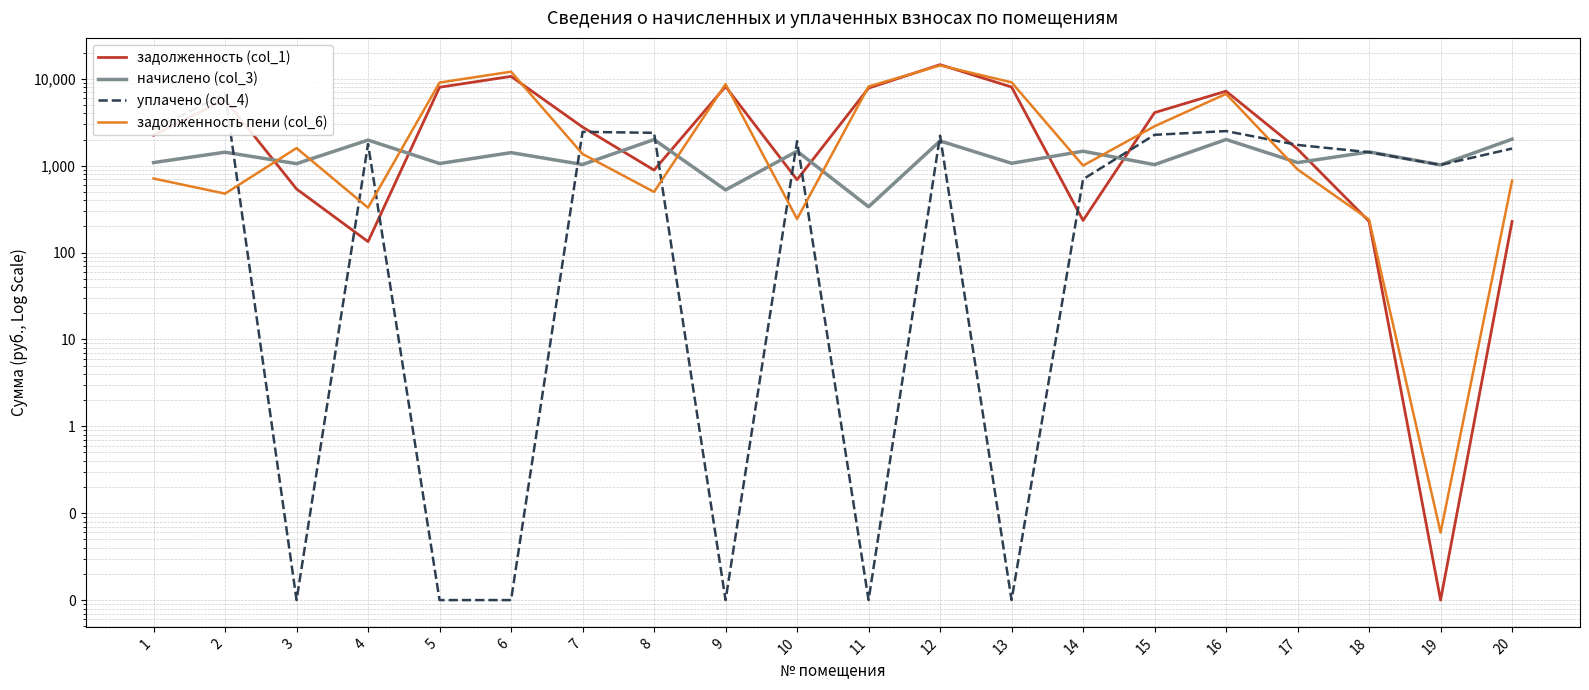

What is the total value across all series at 4?

4206.6